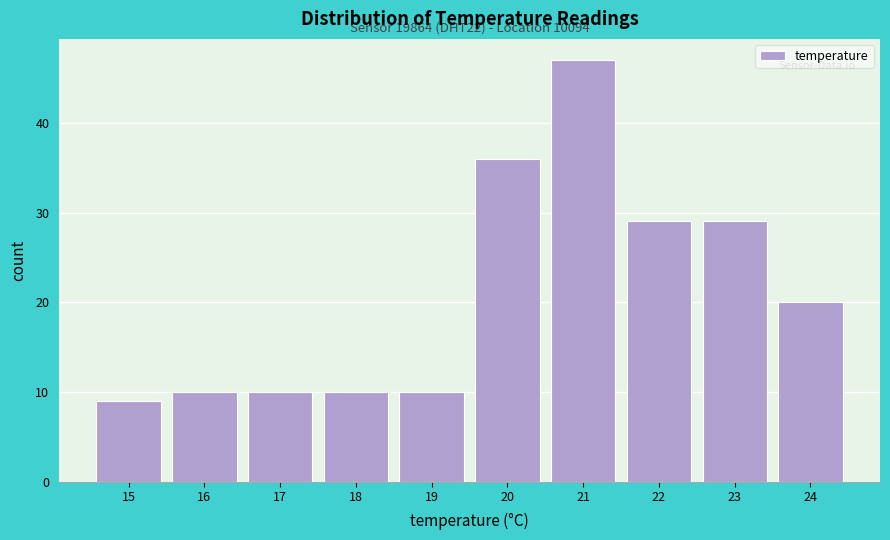

Over which range of the x-axis is the bar tallest?

20.5 to 21.5